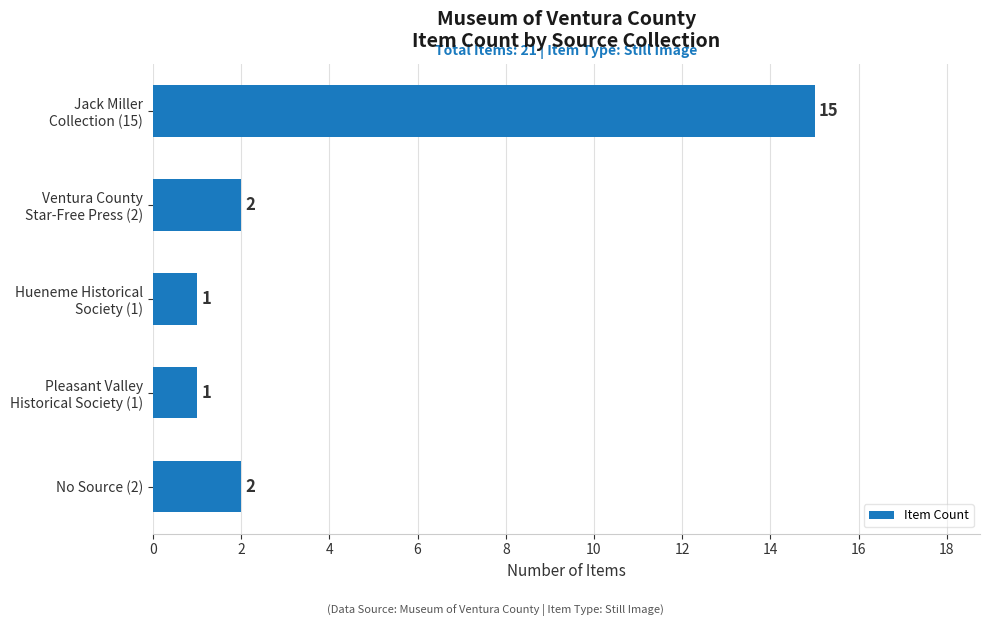

Does the chart contain stacked bars?

No